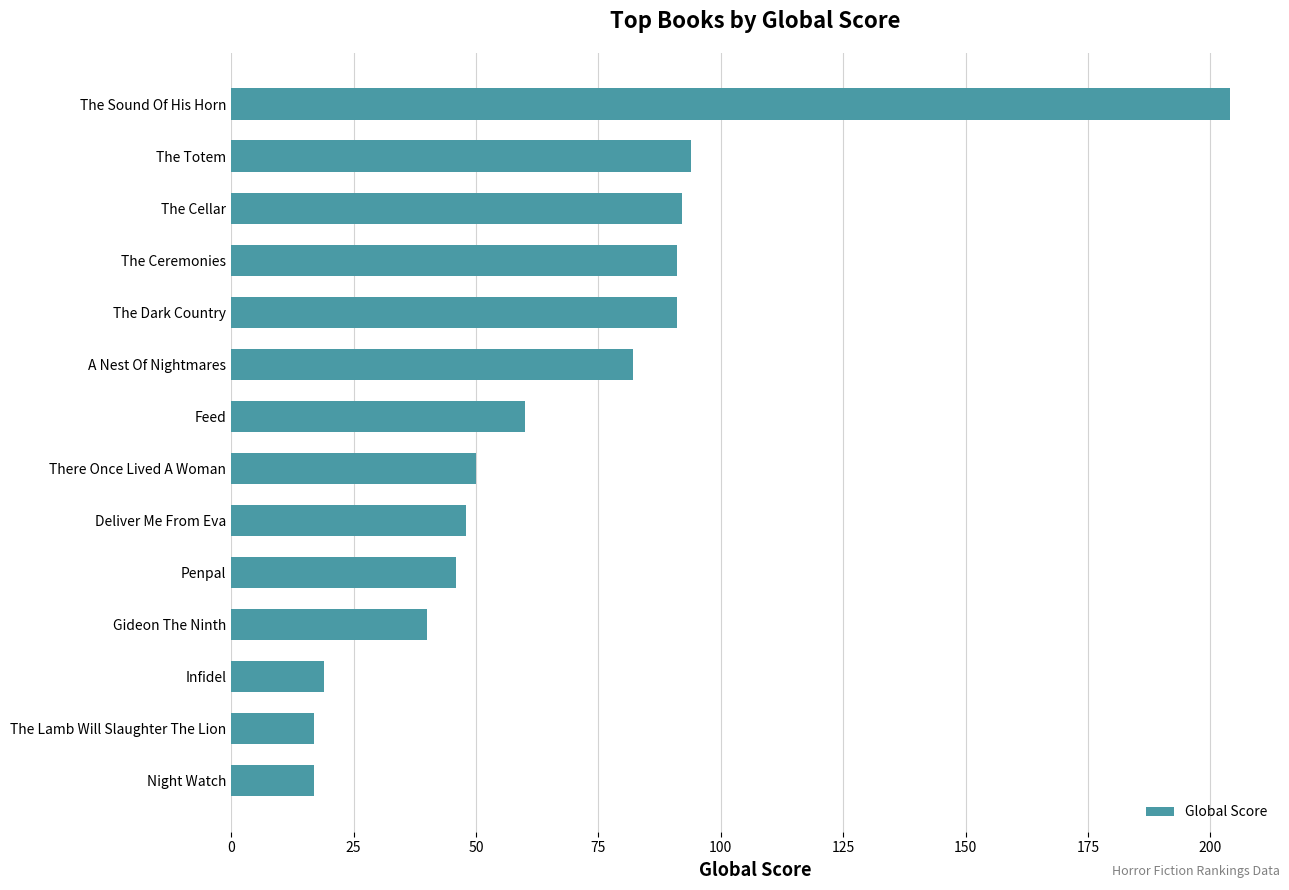

How many values are below 60?

7